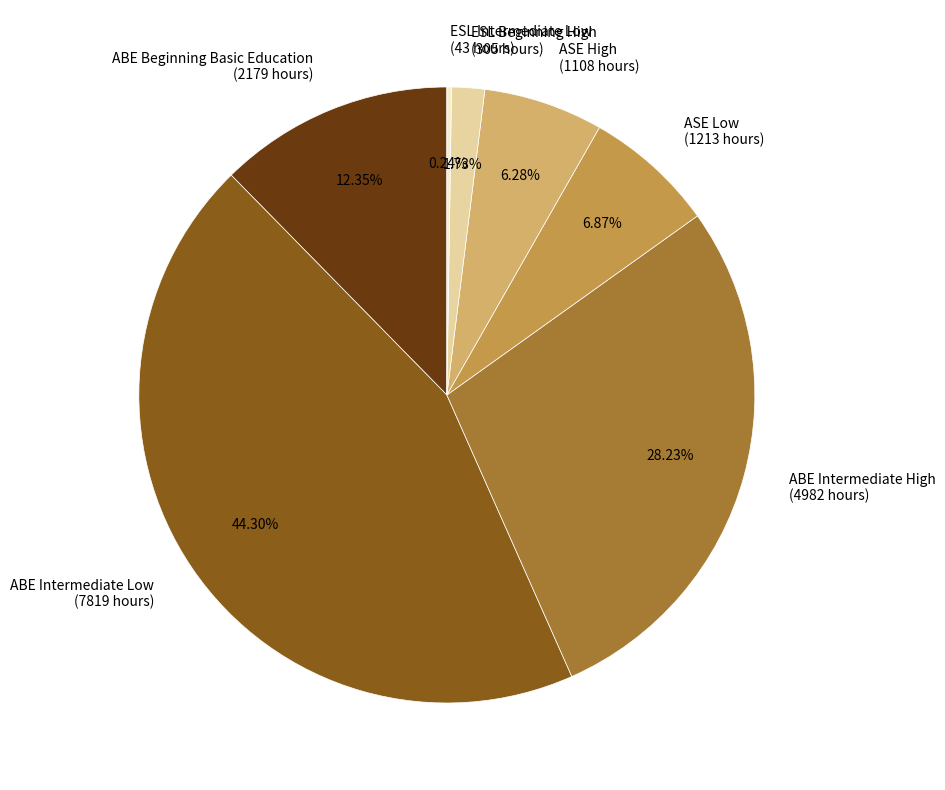

Between ESL Beginning High (305 hours) and ABE Intermediate Low (7819 hours), which is larger?

ABE Intermediate Low (7819 hours)